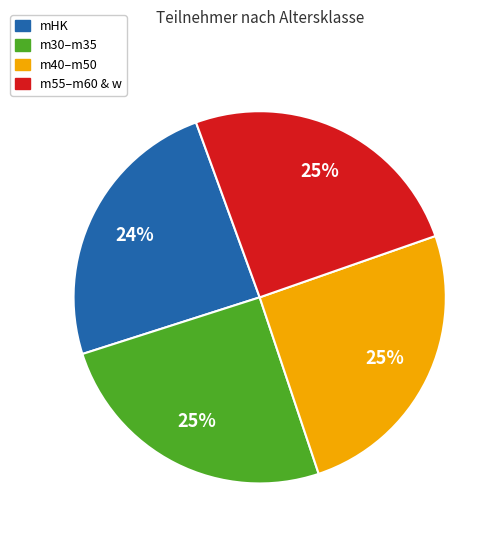

How many segments does this pie chart have?

4